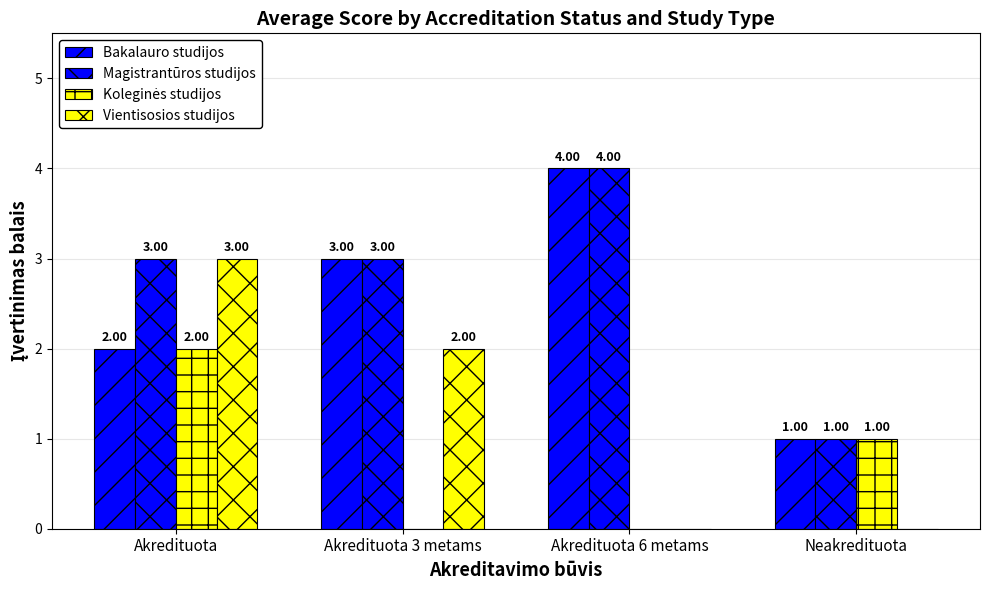

At which category is the sum across all series the highest?

Akredituota